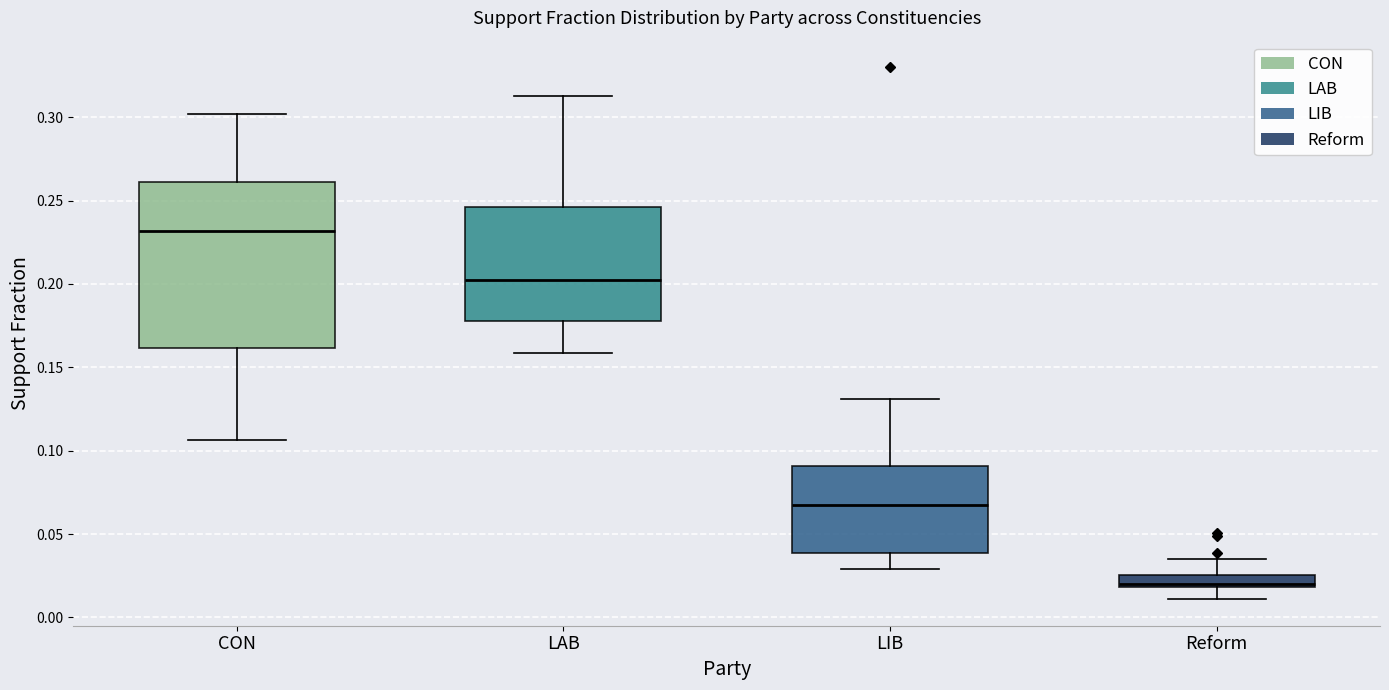

Comparing the boxes themselves (not the whiskers), which one is the tallest?

CON